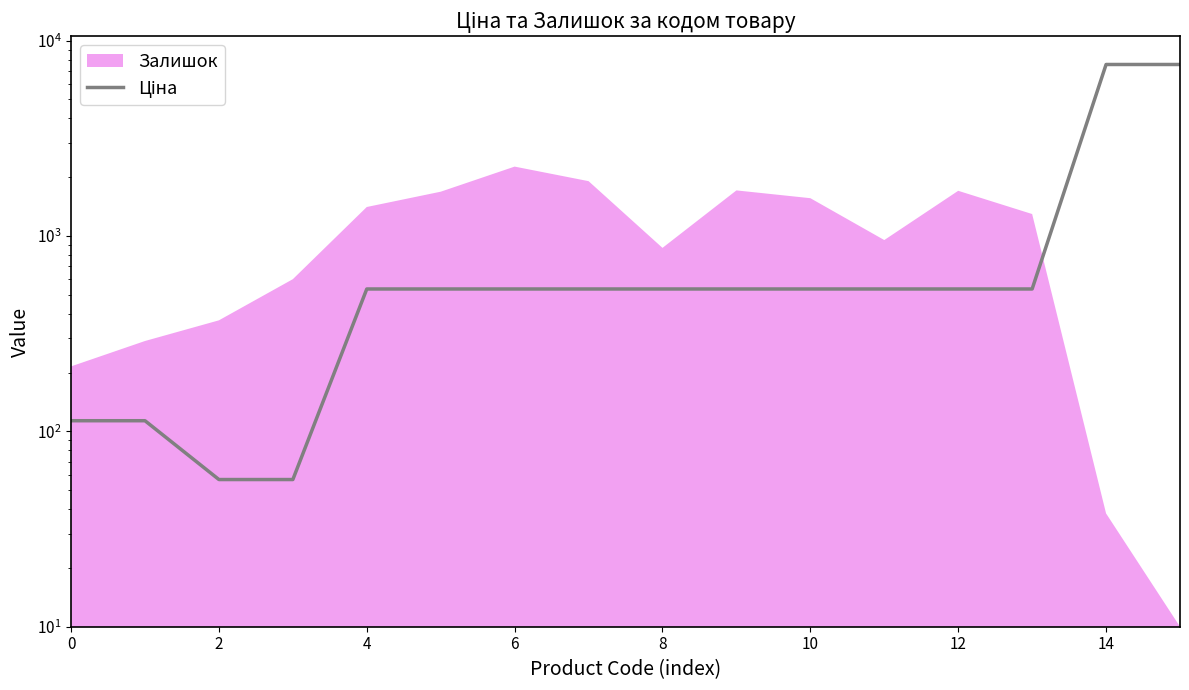

Read the value at 9.

535.4